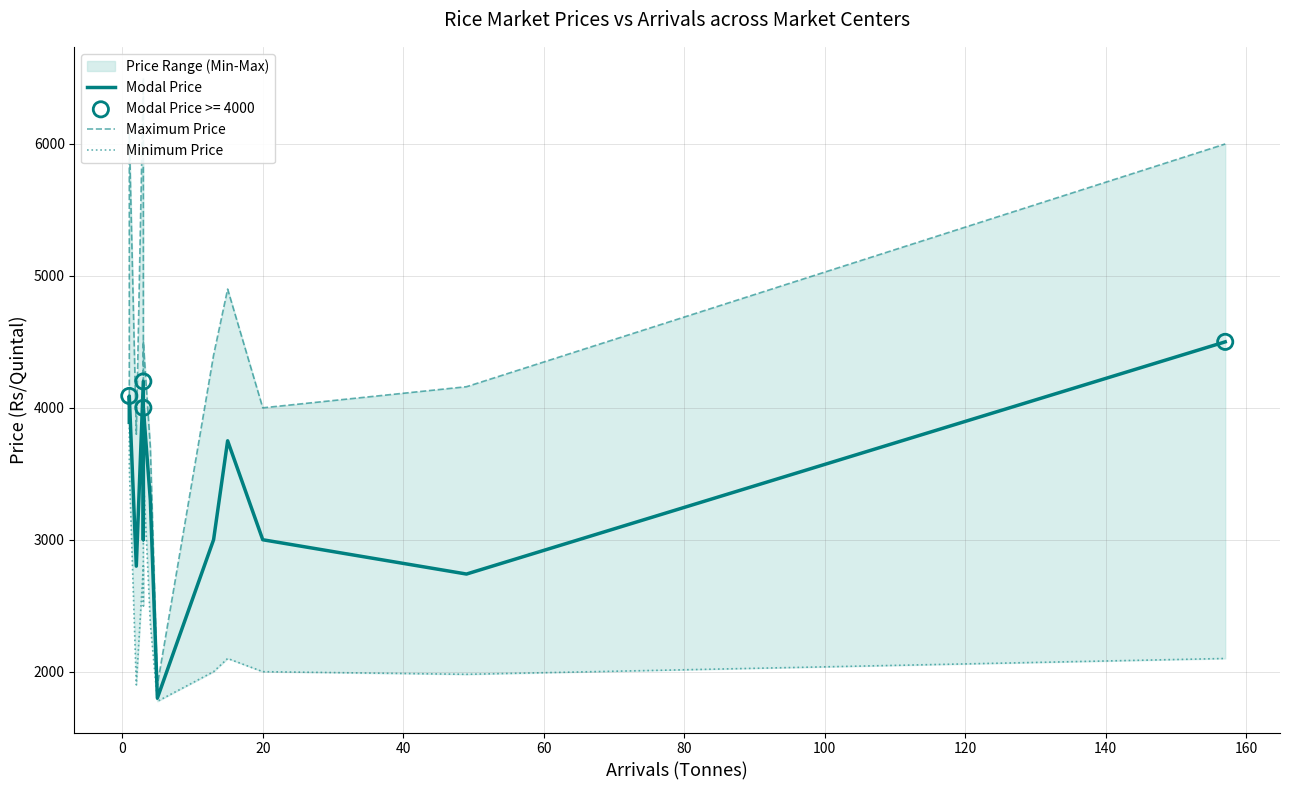

What are all the series names shown in the legend?

Modal Price, Maximum Price, Minimum Price